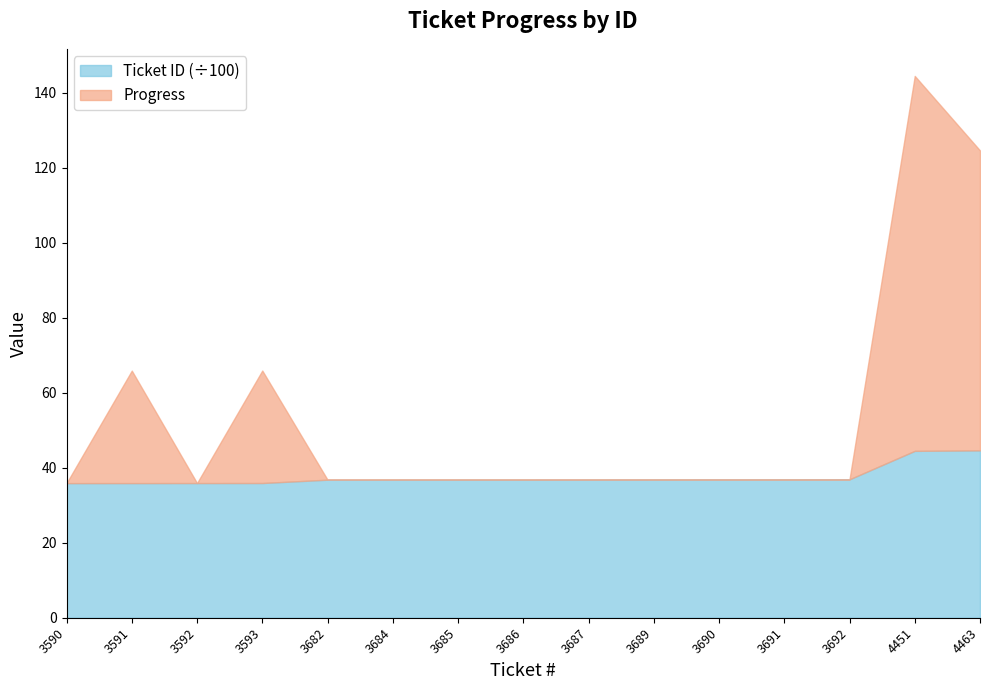

The Ticket ID series shows 3686 at 3686. True or false?

True